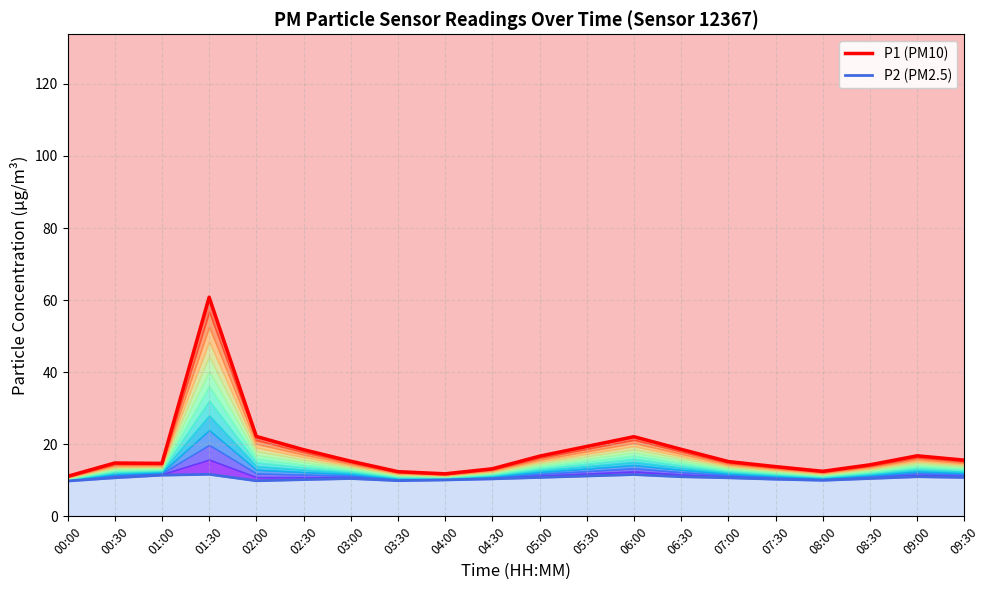

What position from the right is 01:00?

18